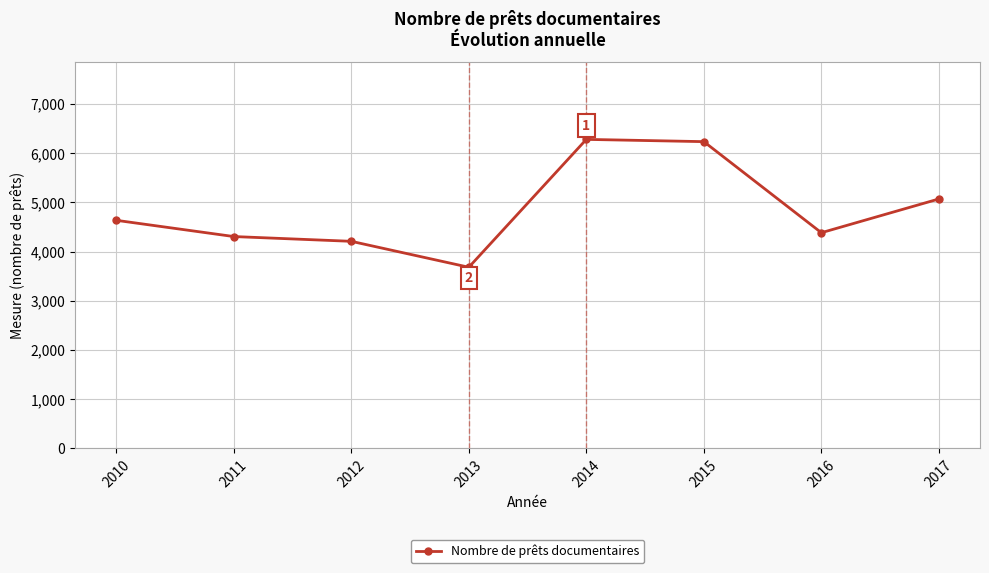

What is the difference between the second highest and minimum values?

2553